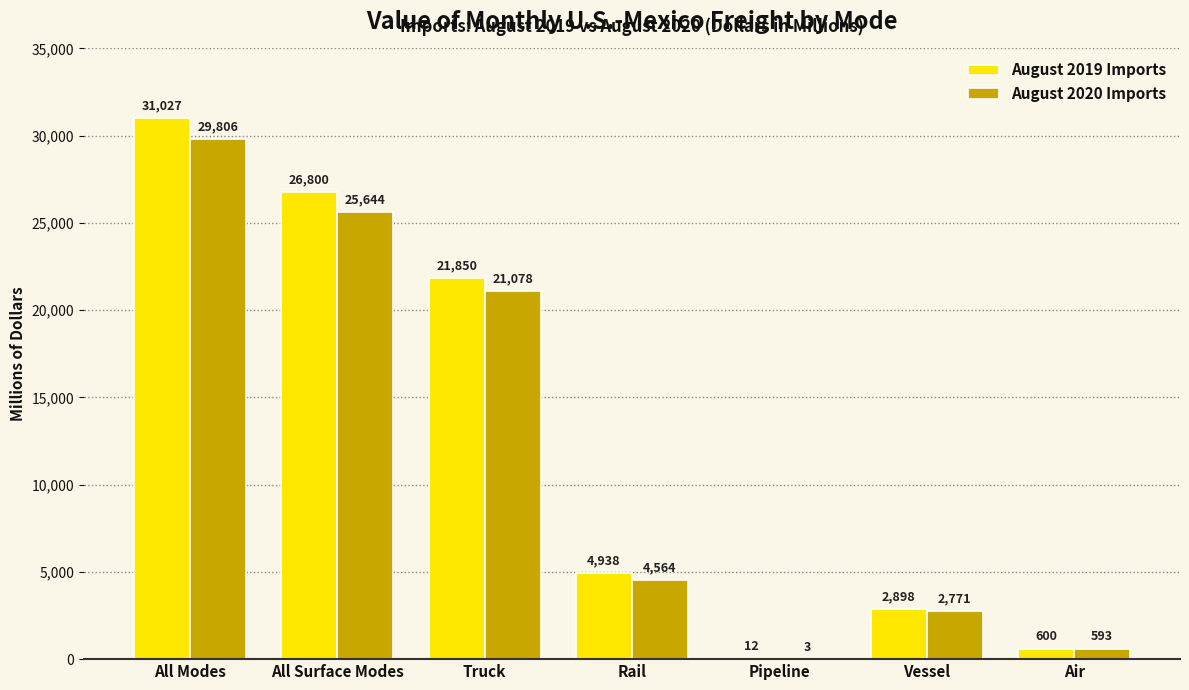

Is it true that August 2019 Imports equals 12853.1 at All Modes?

False